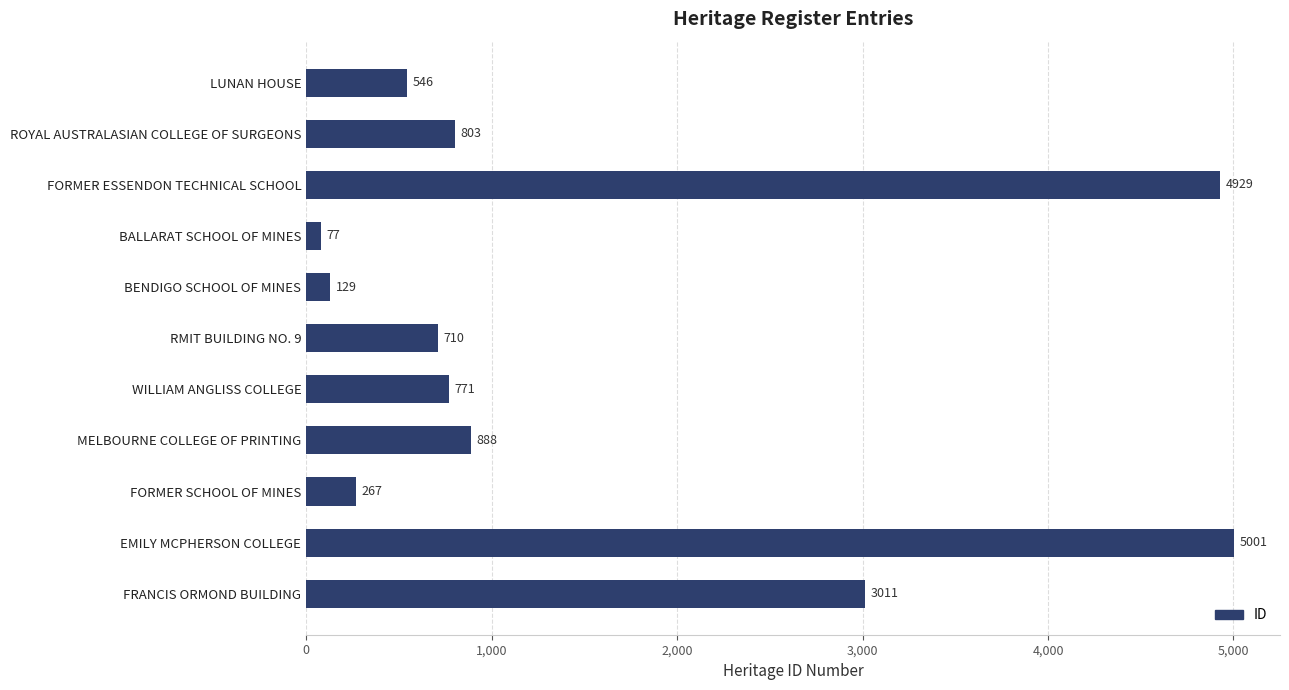

Reading top to bottom, extract all data points from this chart.

546	803	4929	77	129	710	771	888	267	5001	3011